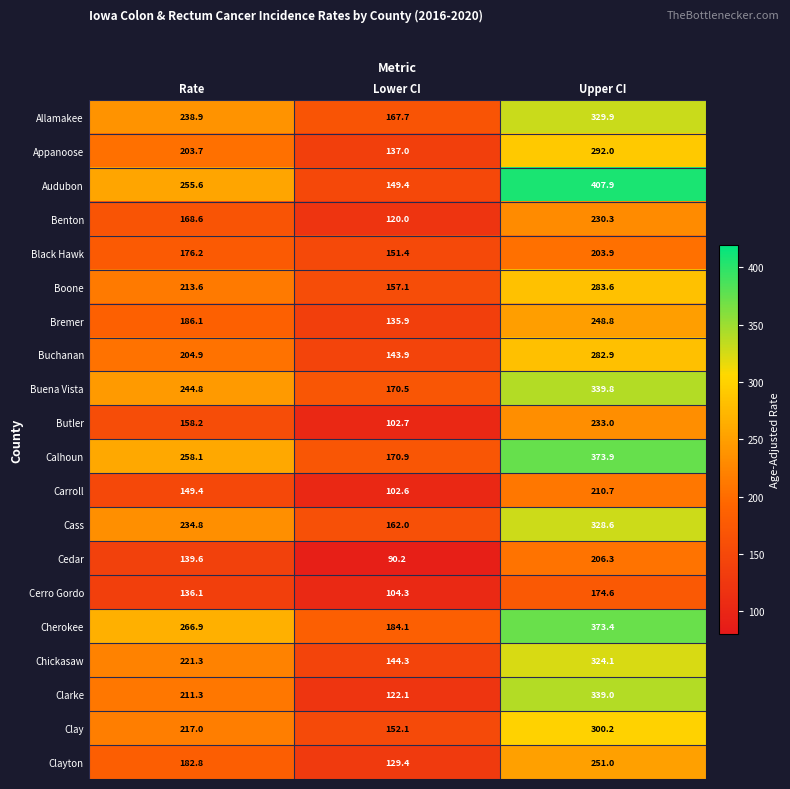

Rank the series at Lower CI from highest to lowest value.

Cherokee, Calhoun, Buena Vista, Allamakee, Cass, Boone, Clay, Black Hawk, Audubon, Chickasaw, Buchanan, Appanoose, Bremer, Clayton, Clarke, Benton, Cerro Gordo, Butler, Carroll, Cedar